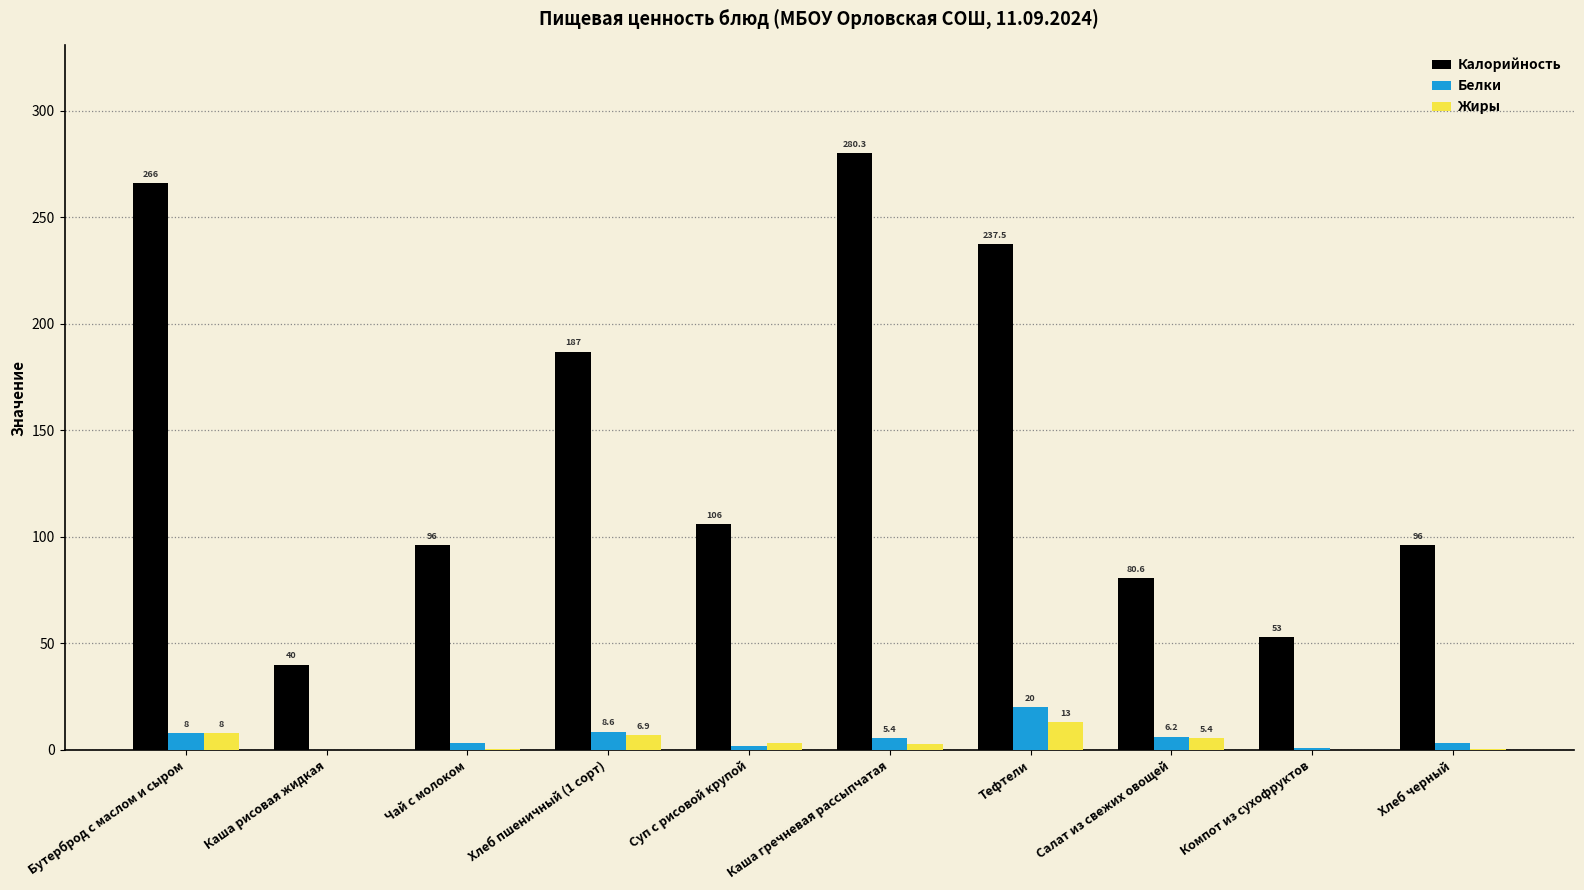

At which label does Жиры first exceed 3?

Бутерброд с маслом и сыром